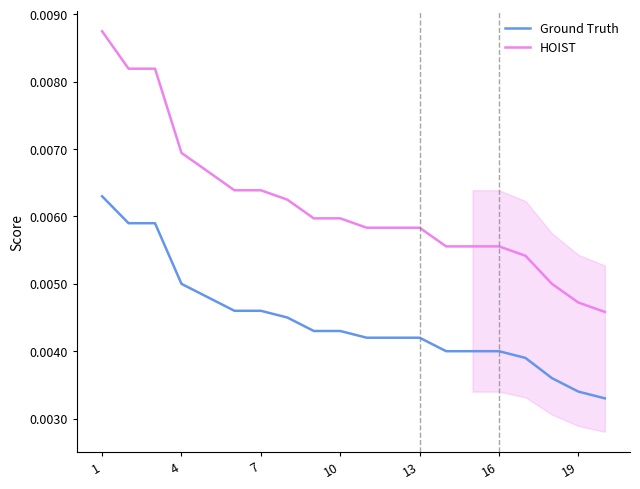

True or false: HOIST and Ground Truth intersect in this chart.

False